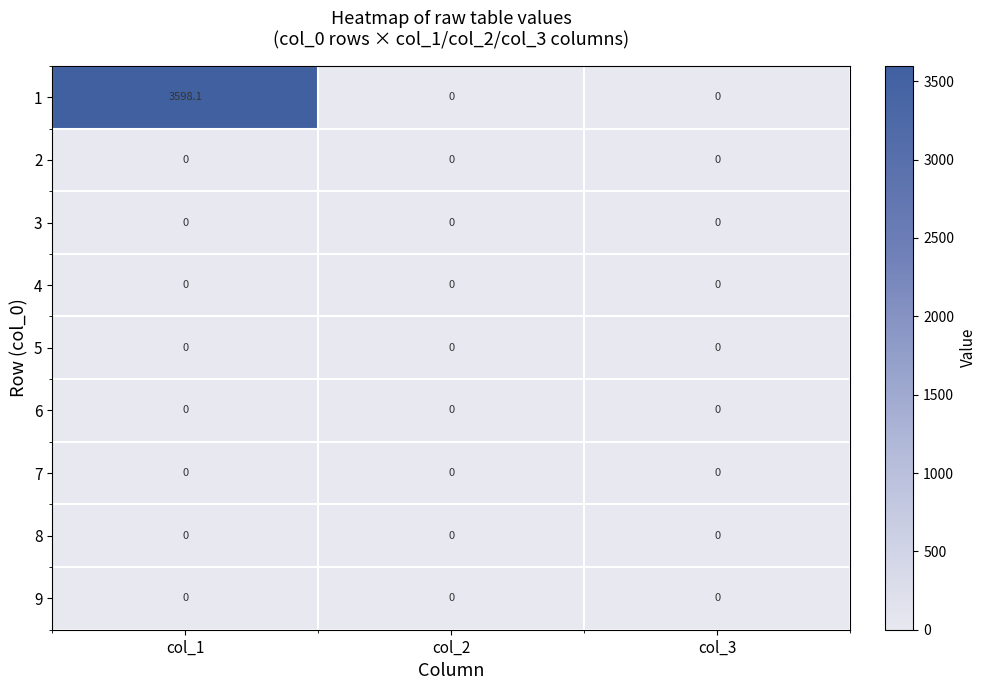

True or false: 3 has a value of 0.0 at col_3.

True